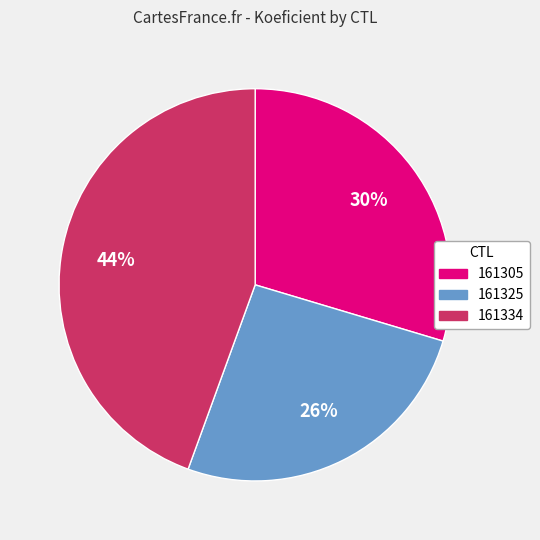

Is there a majority slice in this chart?

No